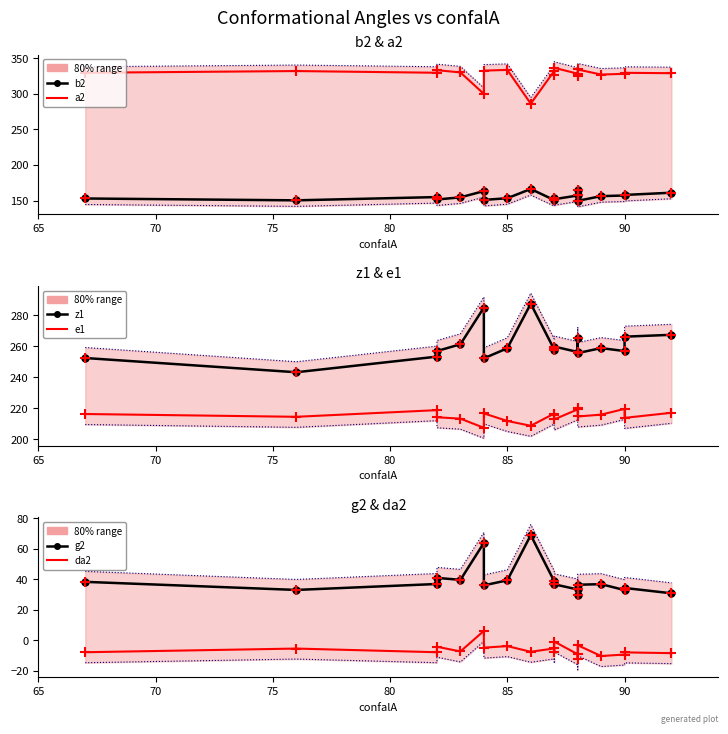

Is the value of a2 at 8 greater than the value of g2 at 17?

Yes